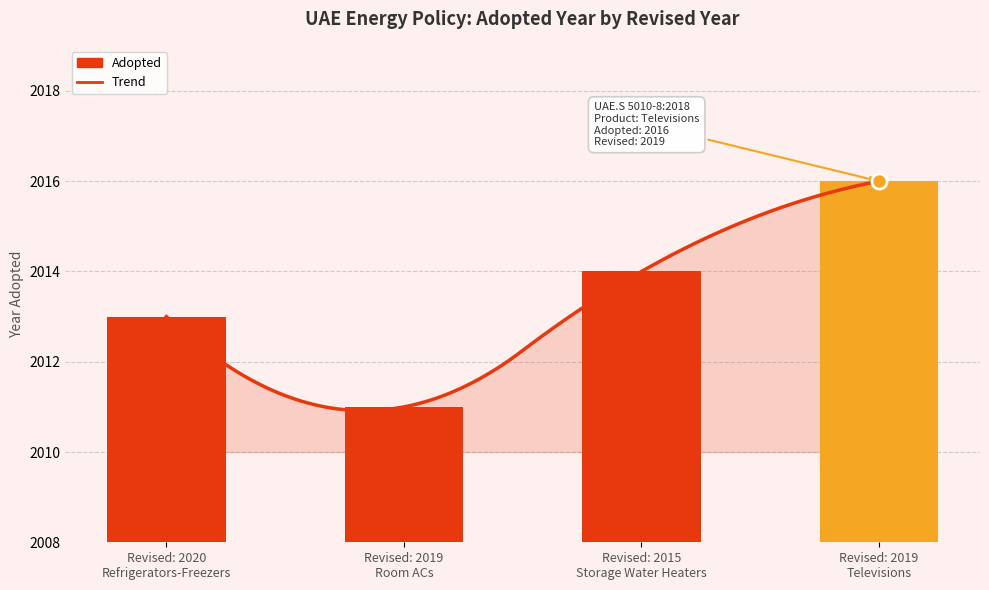

What is the change in value from Revised: 2020 Refrigerators-Freezers to Revised: 2019 Televisions?

+3